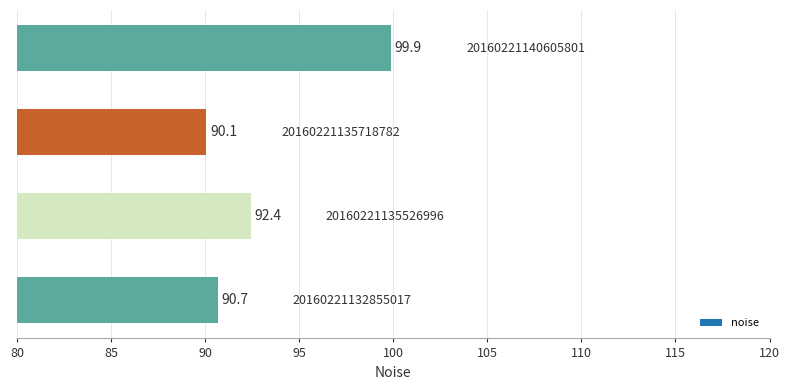

What is the smallest value displayed?

90.1